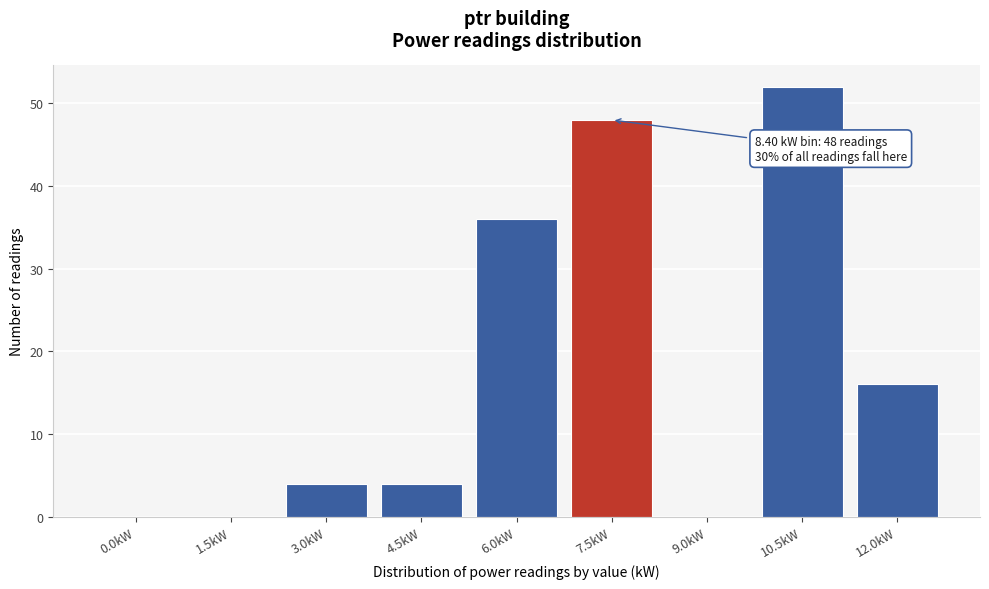

Reading left to right, list all the values displayed in this chart.

0.0kW=0	1.5kW=0	3.0kW=4	4.5kW=4	6.0kW=36	7.5kW=48	9.0kW=0	10.5kW=52	12.0kW=16